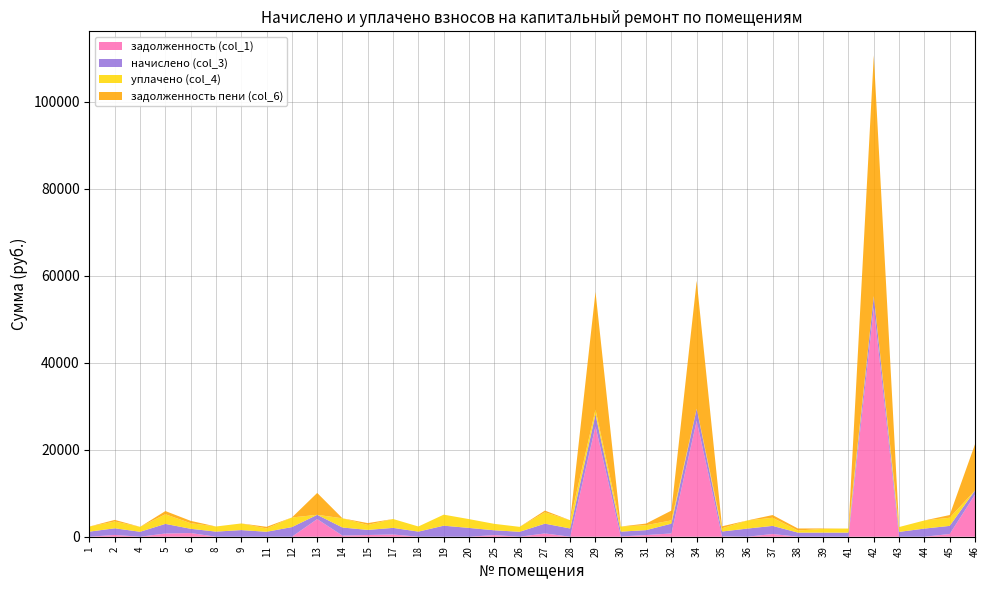

Reading left to right, extract all data points from this chart.

задолженность (col_1): 0.0	409.0	0.0	737.4	843.2	0.0	0.0	0.0	0.0	4051.1	254.6	391.1	508.8	0.0	0.0	0.0	369.9	0.0	750.9	0.0	25379.6	63.1	378.5	750.9	26653.9	88.1	0.0	623.1	0.0	0.0	0.0	52623.1	0.0	0.0	623.1	9679.8
начислено (col_3): 1176.2	1526.4	1139.3	2212.2	980.7	1176.2	1526.4	1139.3	2212.2	980.7	1862.0	1176.2	1526.4	1176.2	2536.7	2024.2	1109.8	1135.6	2252.8	1895.1	2765.2	1109.8	1135.6	2252.8	2765.2	1109.8	1869.3	1869.3	947.5	951.2	940.2	2698.9	1113.5	1869.3	1869.3	947.5
уплачено (col_4): 1176.2	1566.4	1139.3	2212.2	1283.9	1176.2	1526.4	759.5	2212.2	0.0	2116.6	1146.2	2035.2	1176.2	2536.7	2024.2	1479.7	1135.6	2611.9	1895.1	1075.9	1172.9	1135.6	753.9	0.0	739.9	1869.3	1869.3	481.3	859.2	940.2	0.0	1113.5	1869.3	1869.3	0.0
задолженность пени (col_6): 0.0	369.0	0.0	737.4	540.0	0.0	0.0	379.8	0.0	5031.8	0.0	421.0	0.0	0.0	0.0	0.0	0.0	0.0	391.8	0.0	27069.0	0.0	378.5	2249.7	29419.2	458.0	0.0	623.1	466.3	92.0	0.0	55322.0	0.0	0.0	623.1	10627.3